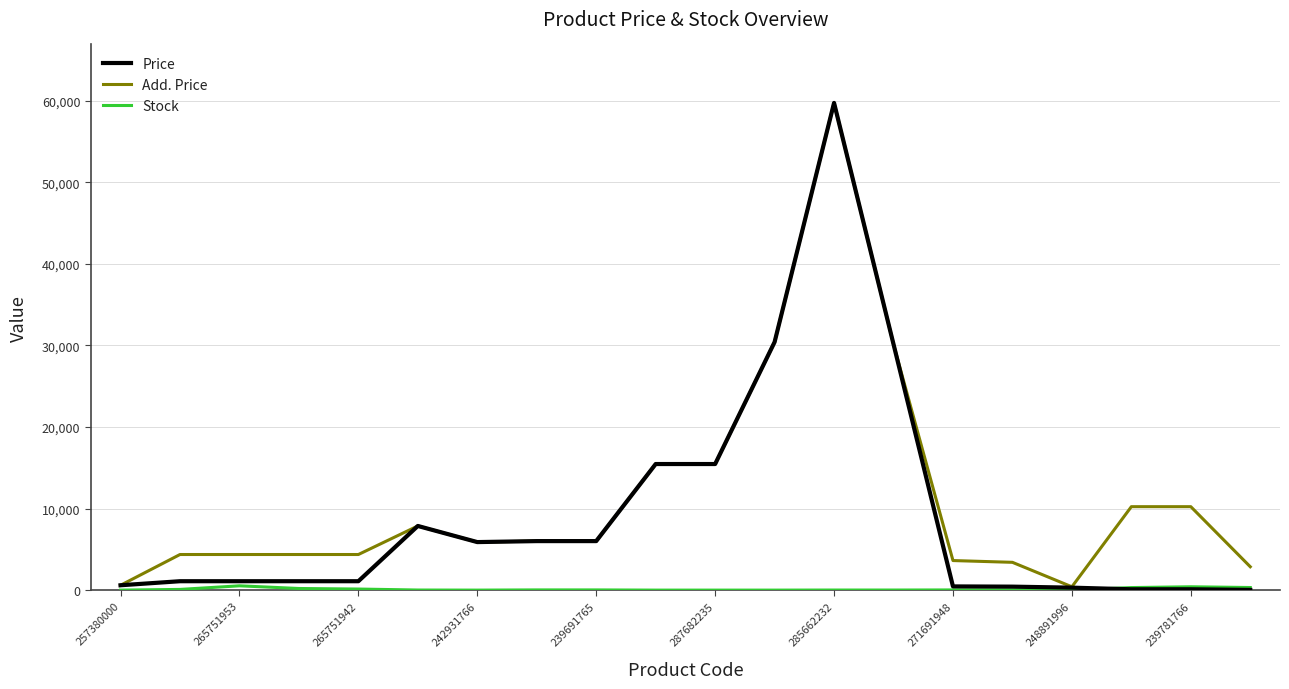

What is the greatest value displayed?

59724.9